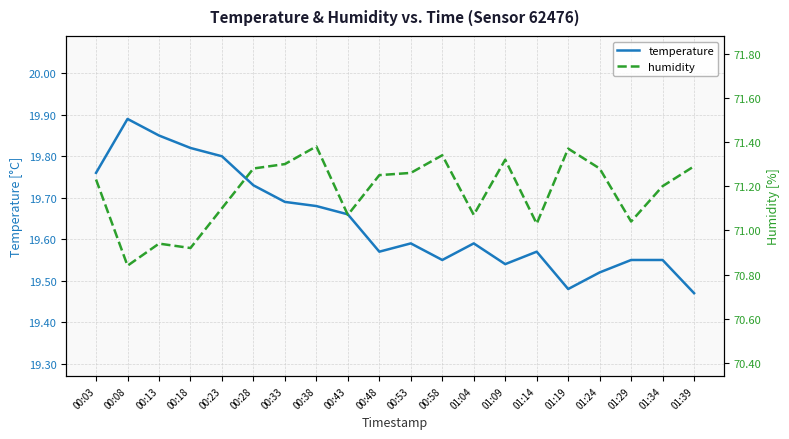

Reading right to left, transcribe all the data shown in this chart.

temperature: 19.5	19.6	19.6	19.5	19.5	19.6	19.5	19.6	19.6	19.6	19.6	19.7	19.7	19.7	19.7	19.8	19.8	19.9	19.9	19.8
humidity: 71.3	71.2	71.0	71.3	71.4	71.0	71.3	71.1	71.3	71.3	71.2	71.1	71.4	71.3	71.3	71.1	70.9	70.9	70.8	71.2